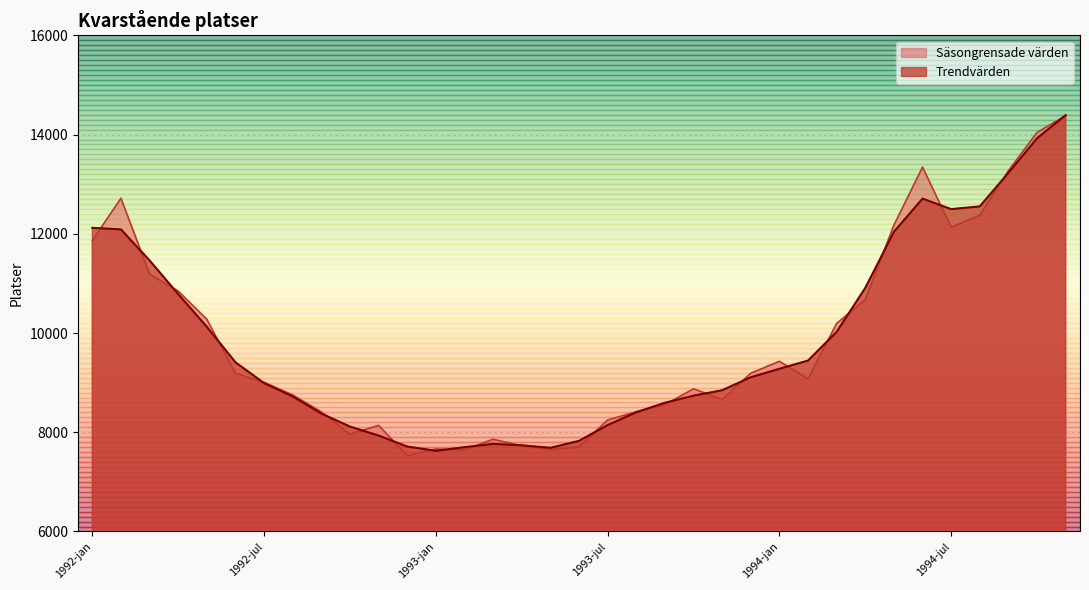

What is the minimum value for Trendvärden?

7625.8